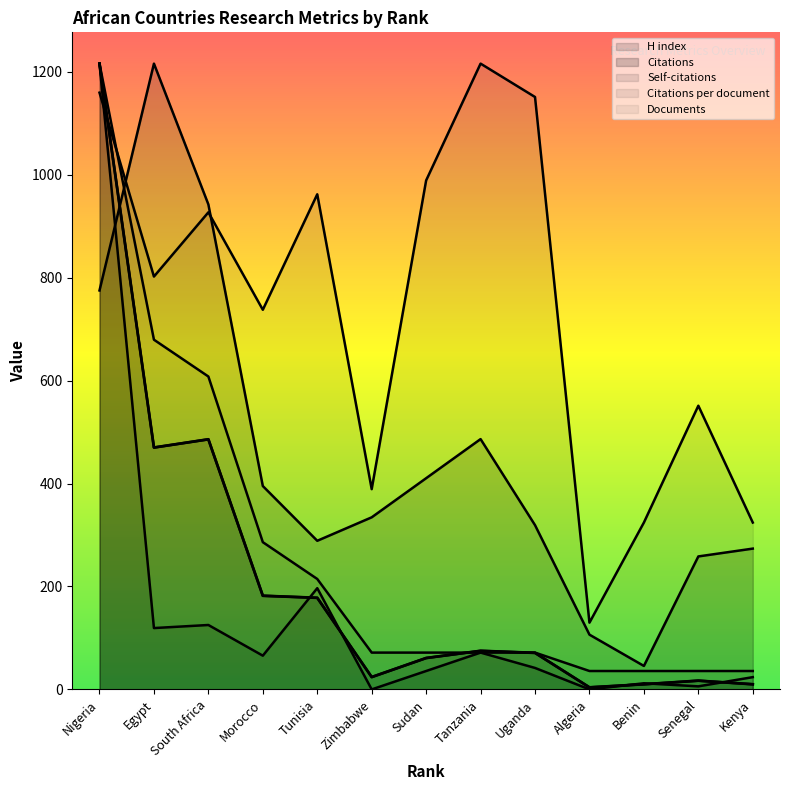

Reading left to right, transcribe all the data shown in this chart.

H index: 775.2	1216.0	942.4	395.2	288.8	334.4	410.4	486.4	319.2	106.4	45.6	258.4	273.6
Citations: 1216.0	470.0	486.0	182.0	178.0	24.0	61.0	75.0	71.0	4.0	10.0	17.0	10.0
Self-citations: 1216.0	119.2	125.2	65.6	196.7	0.0	35.8	71.5	41.7	0.0	11.9	6.0	23.8
Citations per document: 1159.6	802.2	927.1	737.7	962.1	389.1	989.0	1216.0	1151.1	129.7	324.3	551.3	324.3
Documents: 1216.0	679.5	608.0	286.1	214.6	71.5	71.5	71.5	71.5	35.8	35.8	35.8	35.8